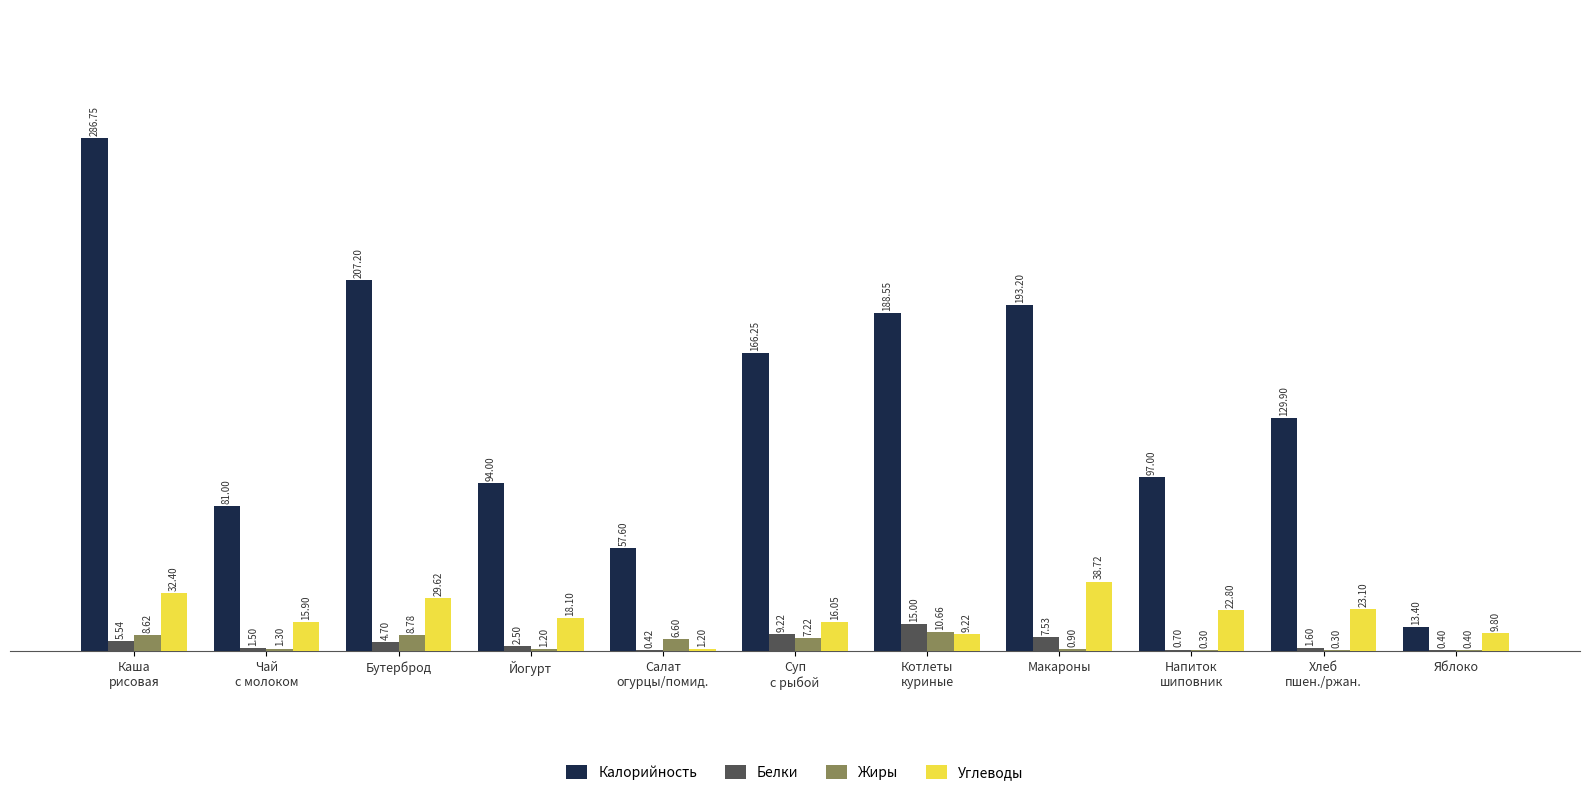

The Углеводы series shows 29.6 at Бутерброд. True or false?

True